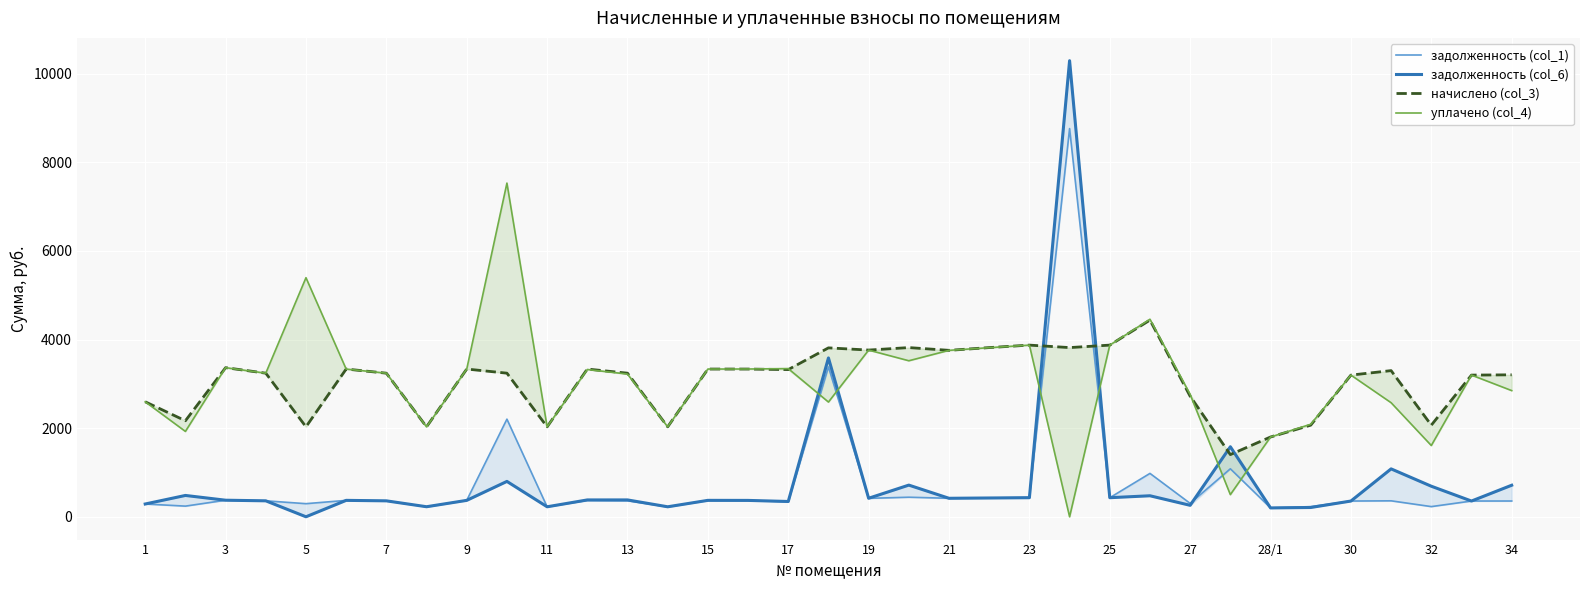

Is it true that задолженность (col_1) equals 139.3 at 28/1?

False